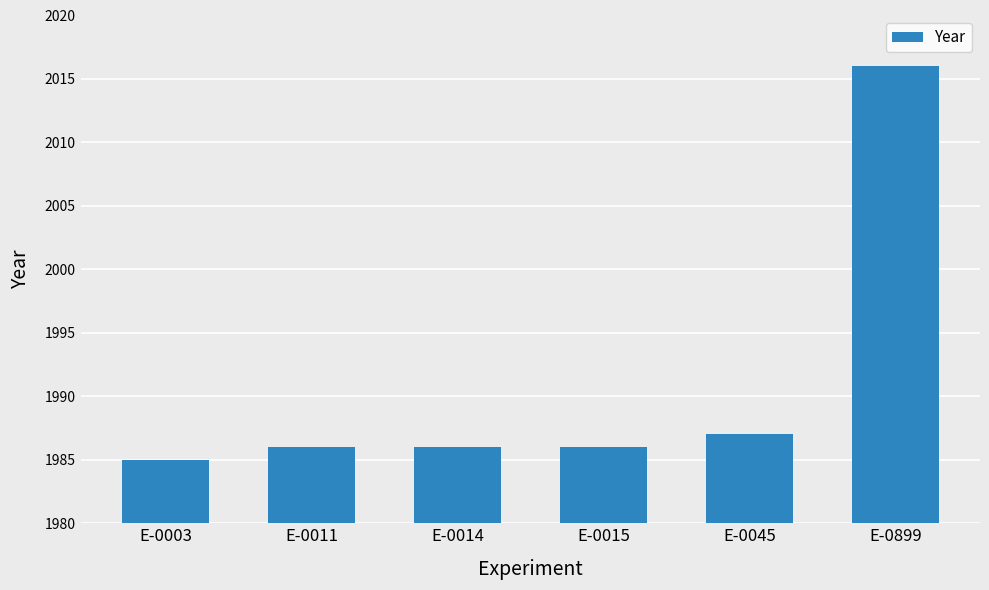

What is the ratio of the value at E-0045 to the value at E-0011?

1.0